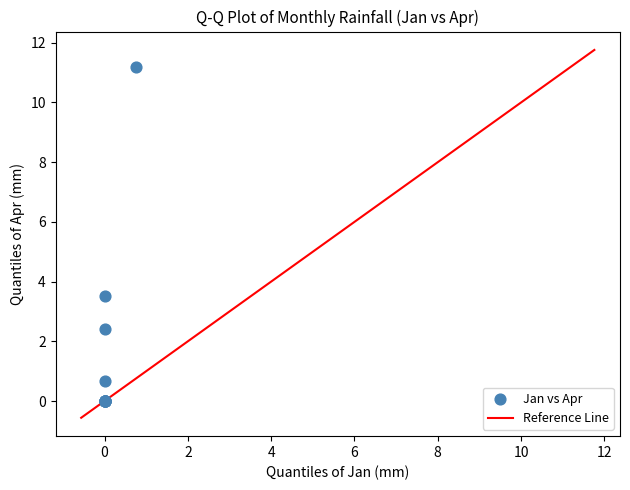

What Y value in the scatter plot is closest to 5?

3.5